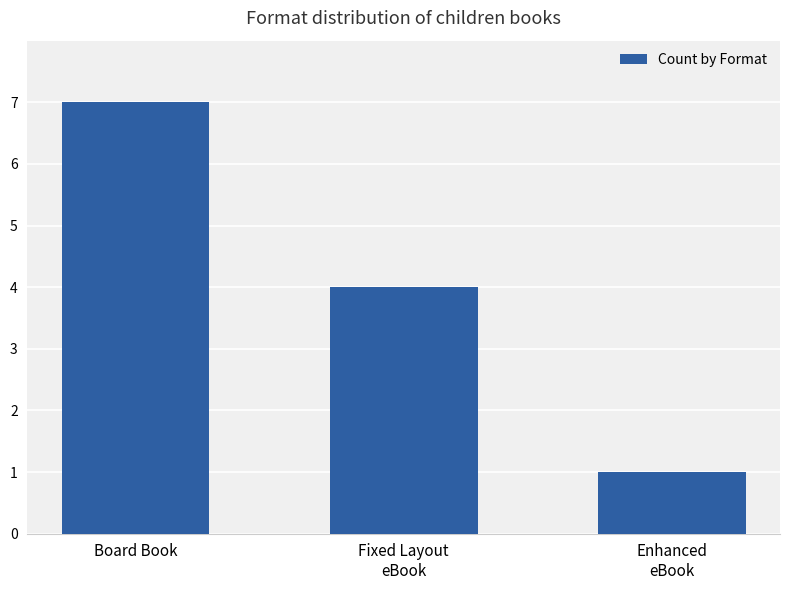

Reading left to right, transcribe all the data shown in this chart.

7	4	1